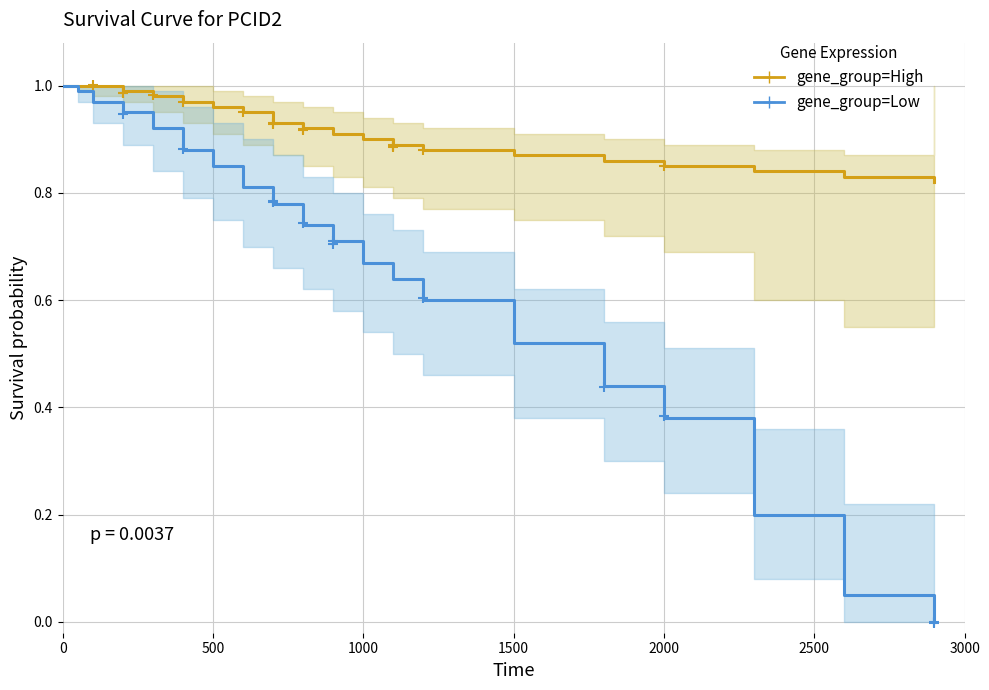

What are all the series names shown in the legend?

gene_group=High, gene_group=Low